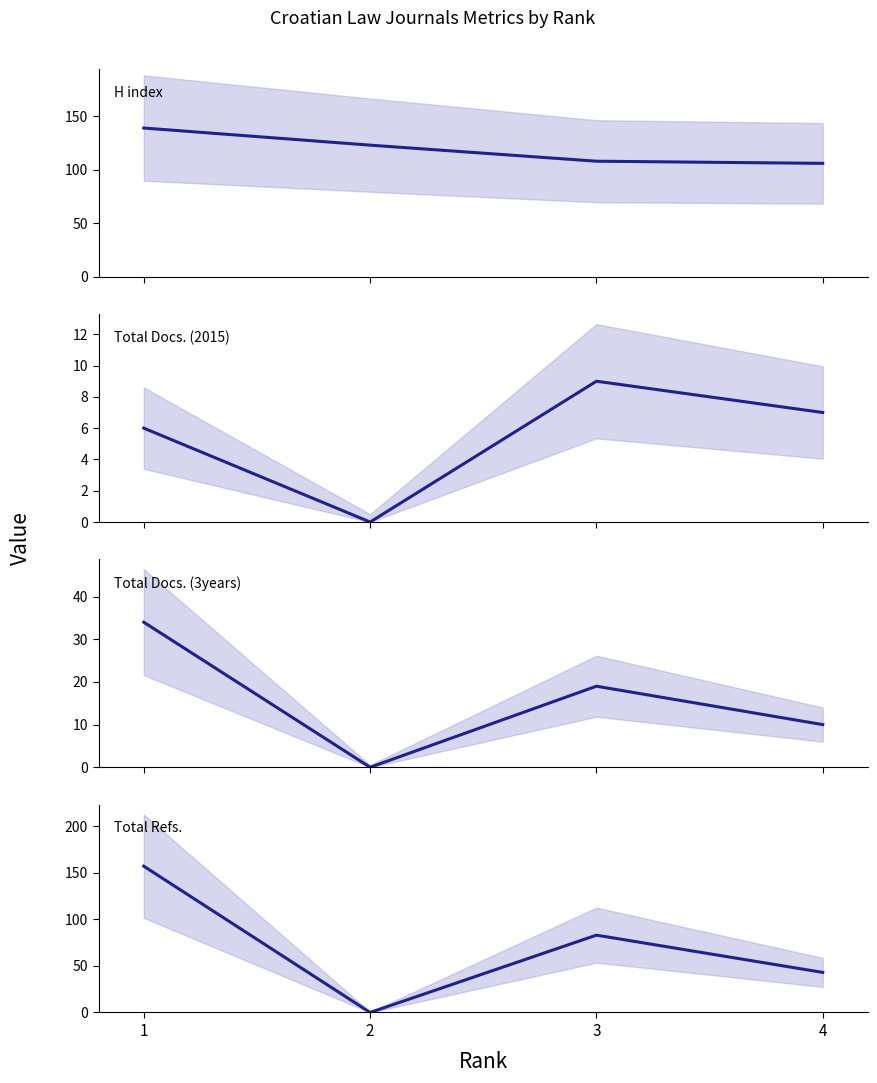

What is the sum of all Total Docs. (3years) values?

63